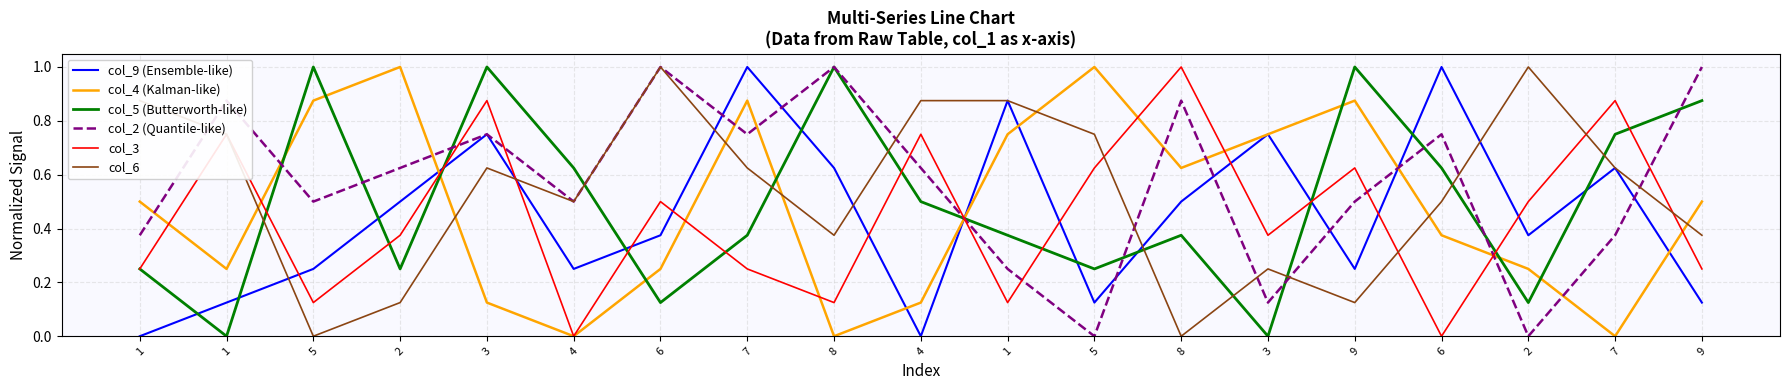

Reading right to left, transcribe all the data shown in this chart.

col_9 (Ensemble-like): 0.1	0.6	0.4	1.0	0.2	0.8	0.5	0.1	0.9	0.0	0.6	1.0	0.4	0.2	0.8	0.5	0.2	0.1	0.0
col_4 (Kalman-like): 0.5	0.0	0.2	0.4	0.9	0.8	0.6	1.0	0.8	0.1	0.0	0.9	0.2	0.0	0.1	1.0	0.9	0.2	0.5
col_5 (Butterworth-like): 0.9	0.8	0.1	0.6	1.0	0.0	0.4	0.2	0.4	0.5	1.0	0.4	0.1	0.6	1.0	0.2	1.0	0.0	0.2
col_2 (Quantile-like): 1.0	0.4	0.0	0.8	0.5	0.1	0.9	0.0	0.2	0.6	1.0	0.8	1.0	0.5	0.8	0.6	0.5	0.9	0.4
col_3: 0.2	0.9	0.5	0.0	0.6	0.4	1.0	0.6	0.1	0.8	0.1	0.2	0.5	0.0	0.9	0.4	0.1	0.8	0.2
col_6: 0.4	0.6	1.0	0.5	0.1	0.2	0.0	0.8	0.9	0.9	0.4	0.6	1.0	0.5	0.6	0.1	0.0	0.8	0.9